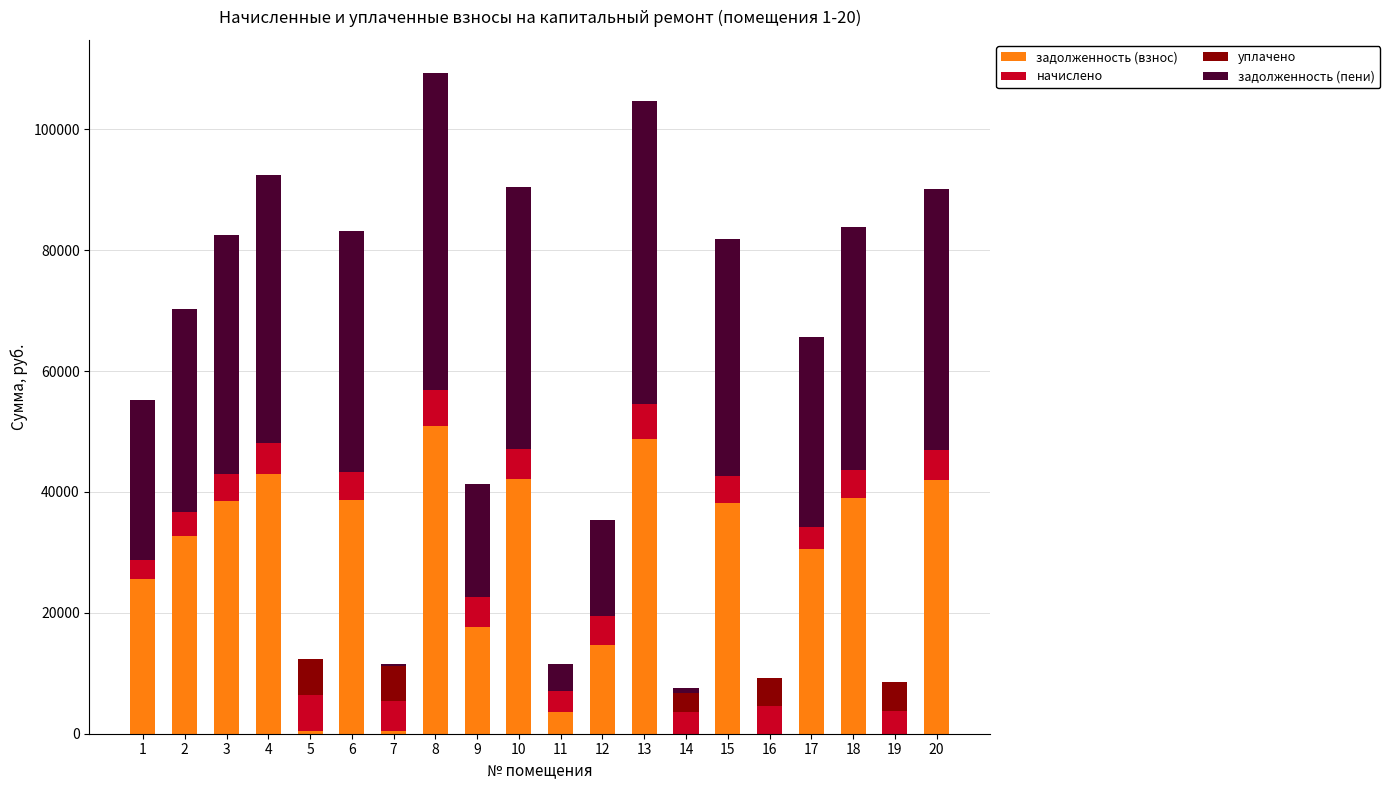

What is the total value across all series at 17?

65651.5